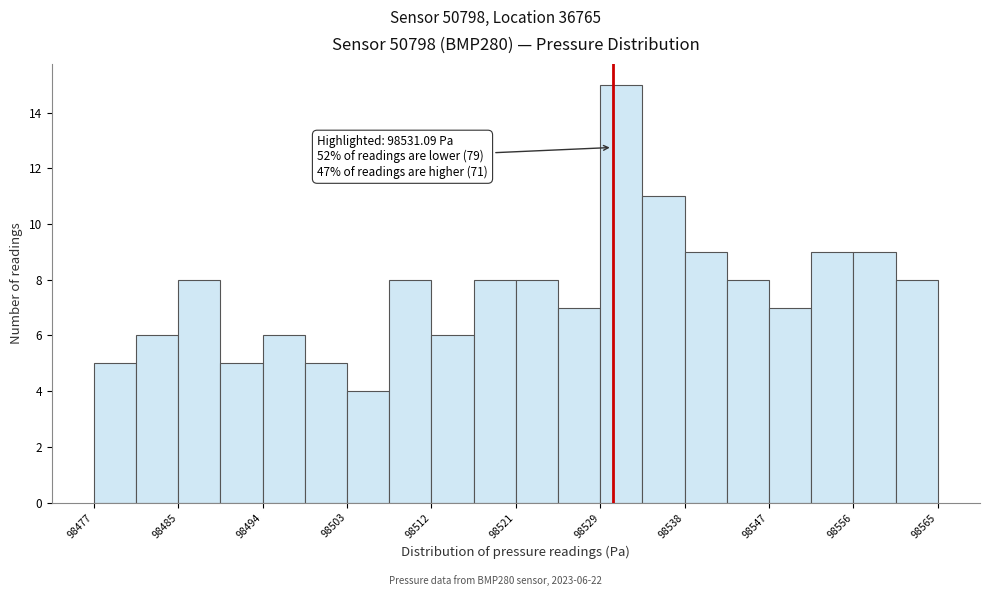

Which range on the x-axis has the tallest bar?

98529.8 to 98534.2